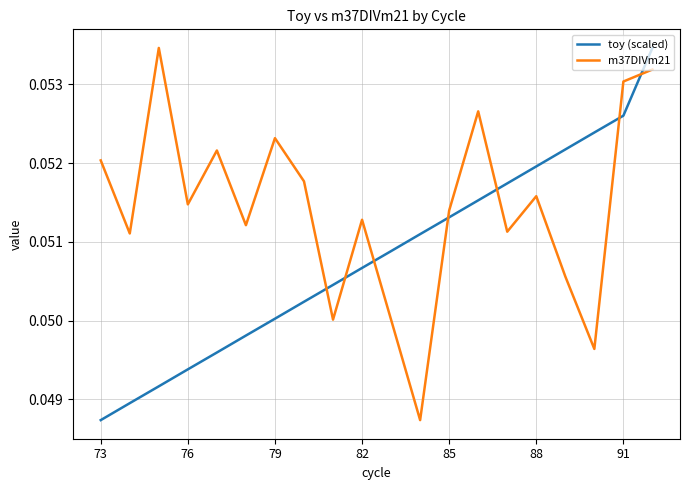

Which series has the largest total across all categories?

m37DIVm21